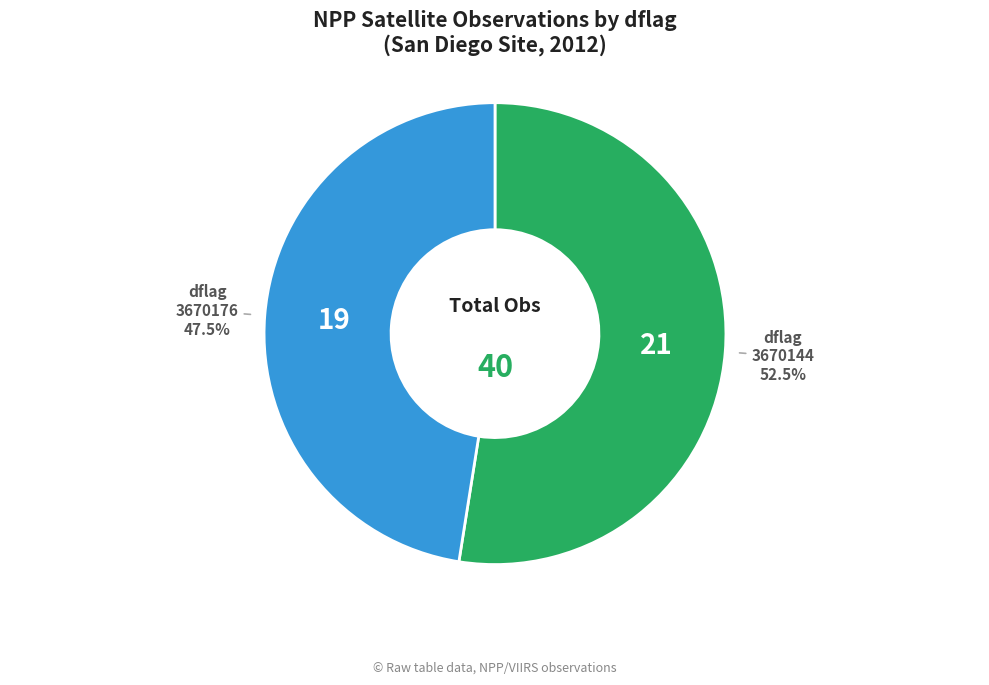

Is there any slice that represents more than half of the pie?

Yes